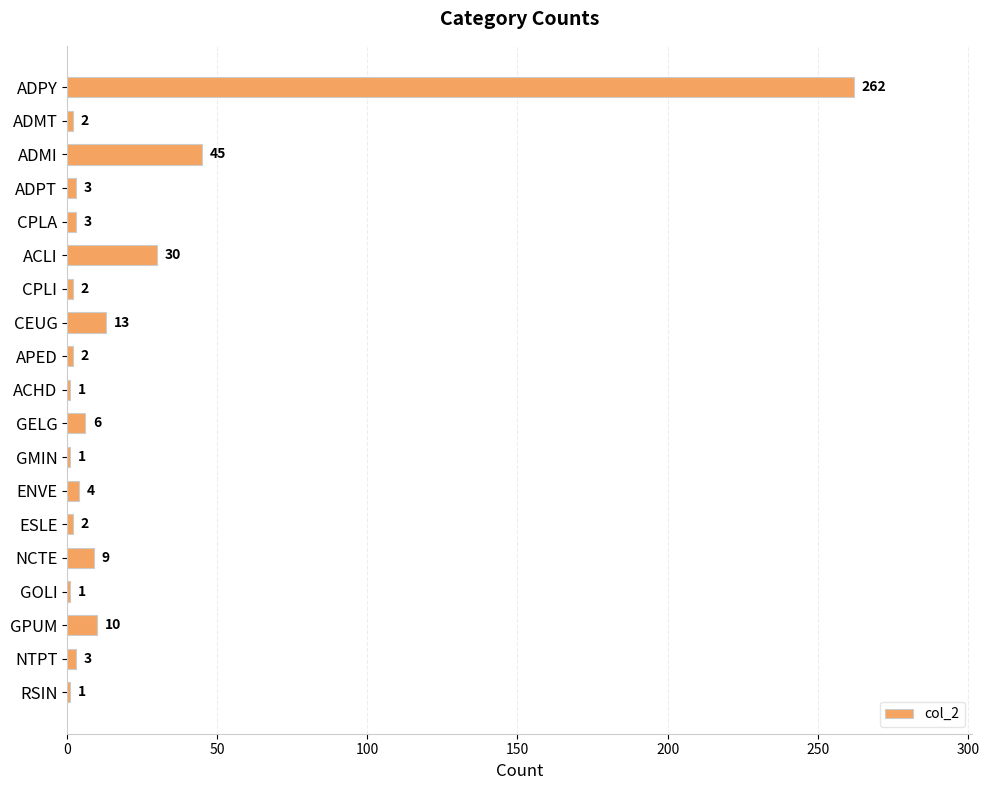

What is the change in value from CEUG to APED?

-11